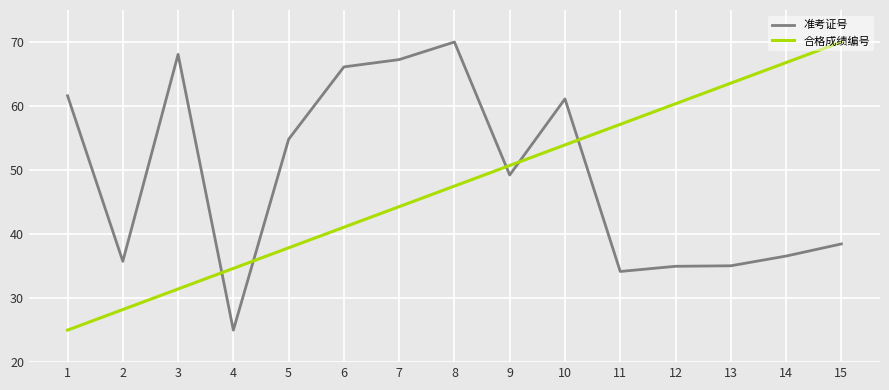

Between which two adjacent categories do 准考证号 and 合格成绩编号 first intersect?

3 and 4